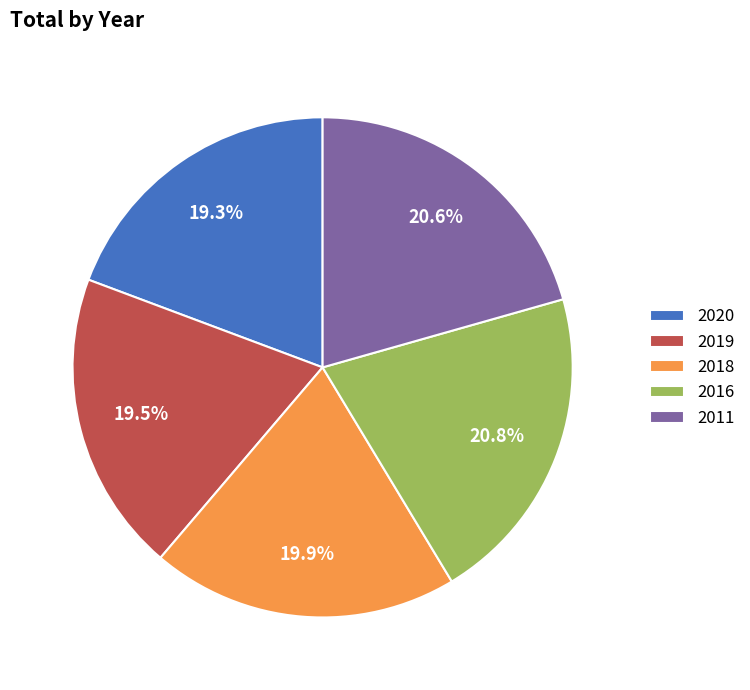

Is 2020 the majority of the pie?

No